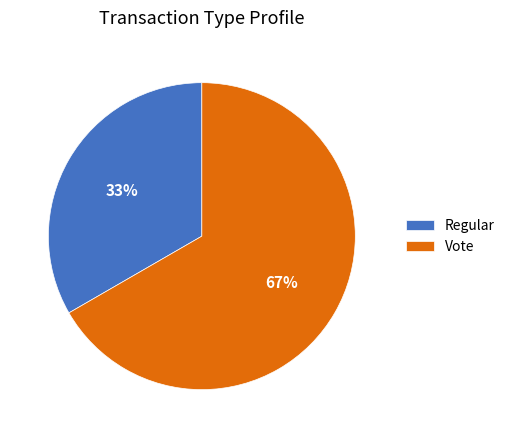

Rank the categories by value from highest to lowest.

Vote, Regular